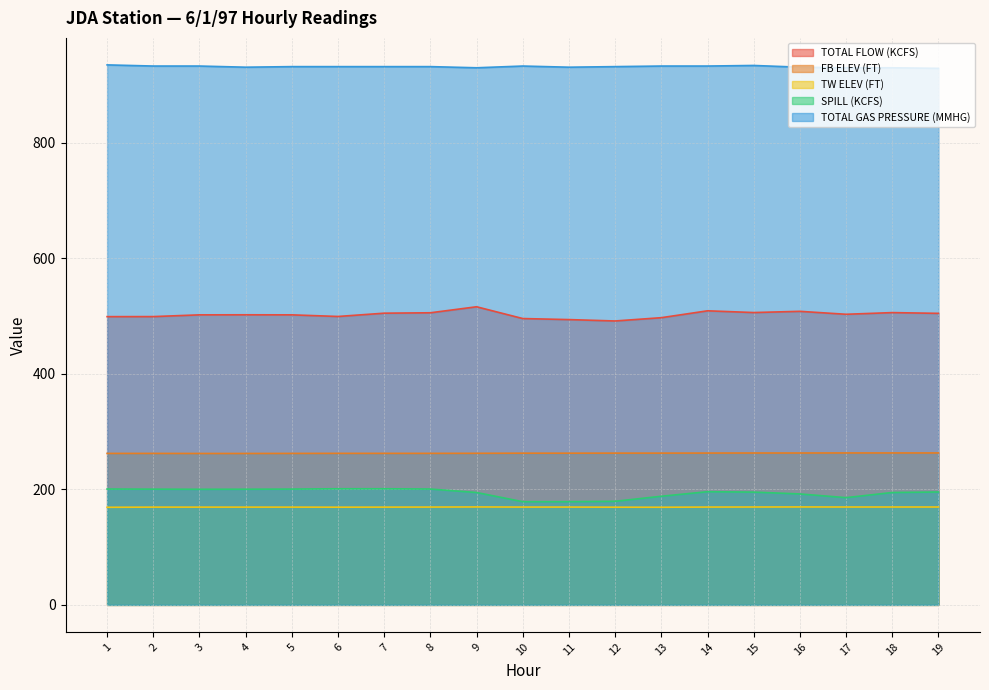

Count the TOTAL GAS PRESSURE (MMHG) values in the range 931 to 933.

13